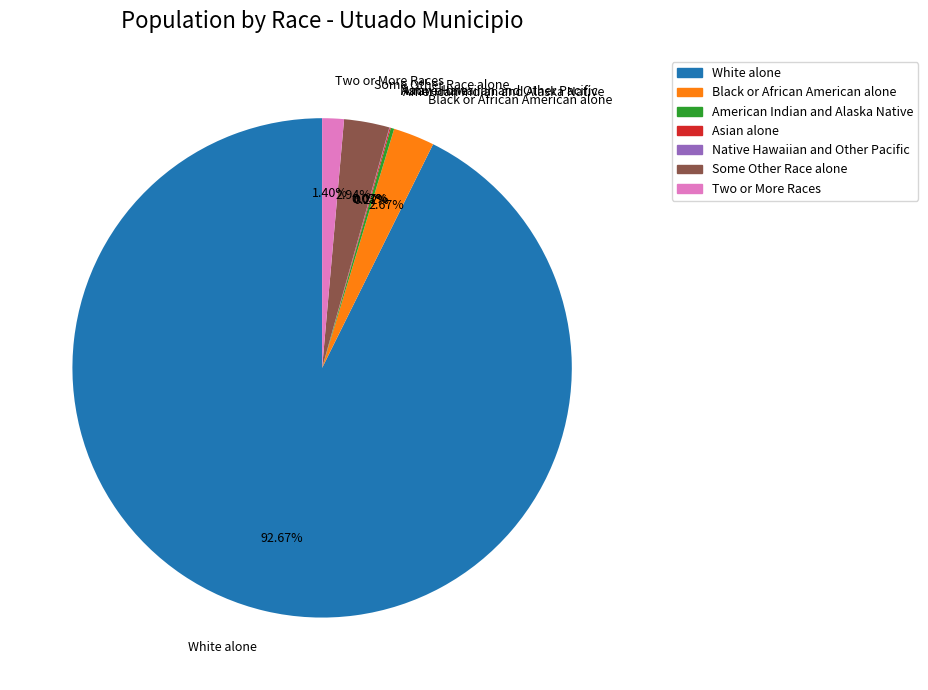

Which slice is the largest?

White alone